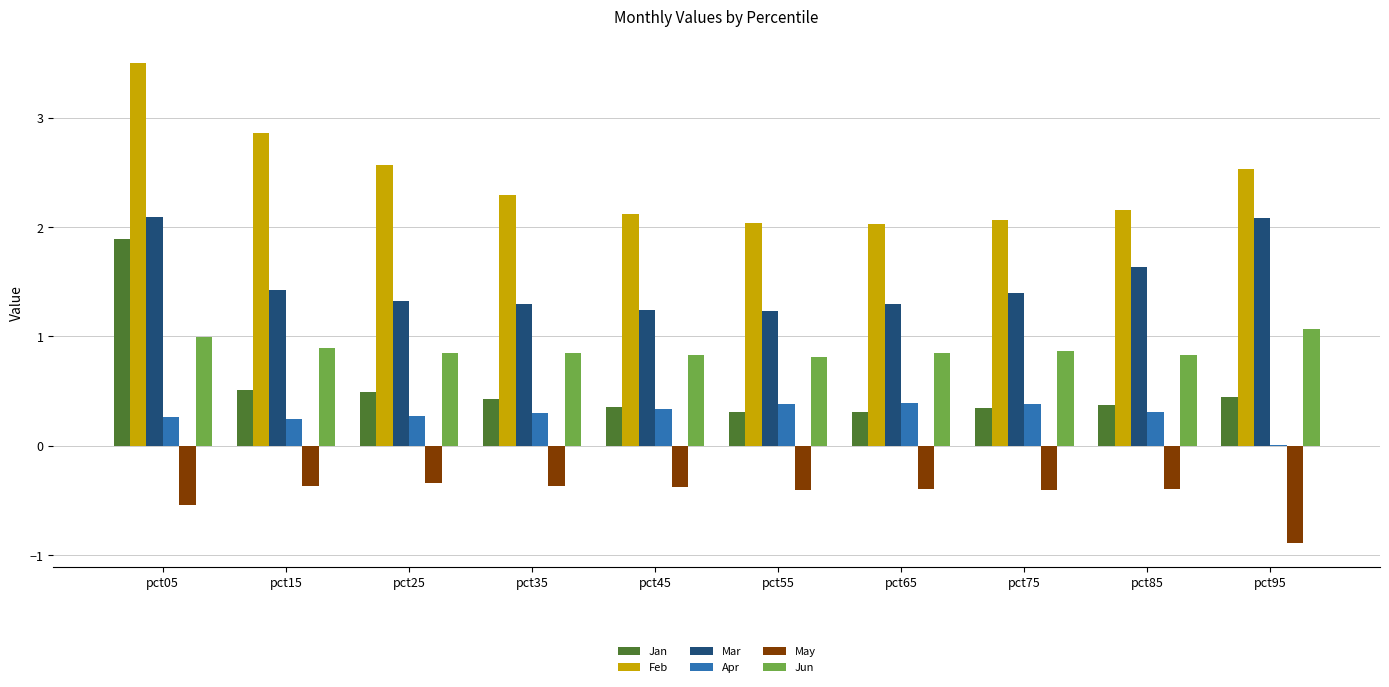

The value of Apr at pct15 is 0.2. True or false?

True